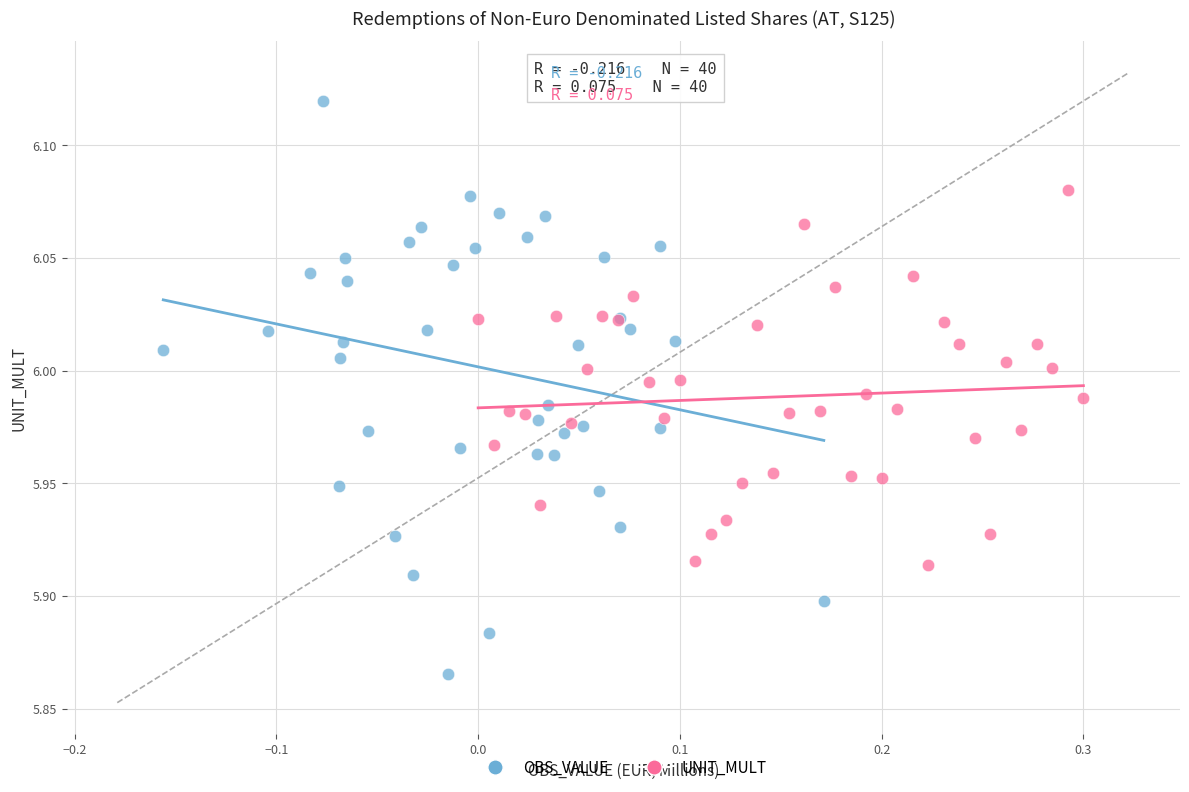

What are all the series names shown in the legend?

OBS_VALUE, UNIT_MULT